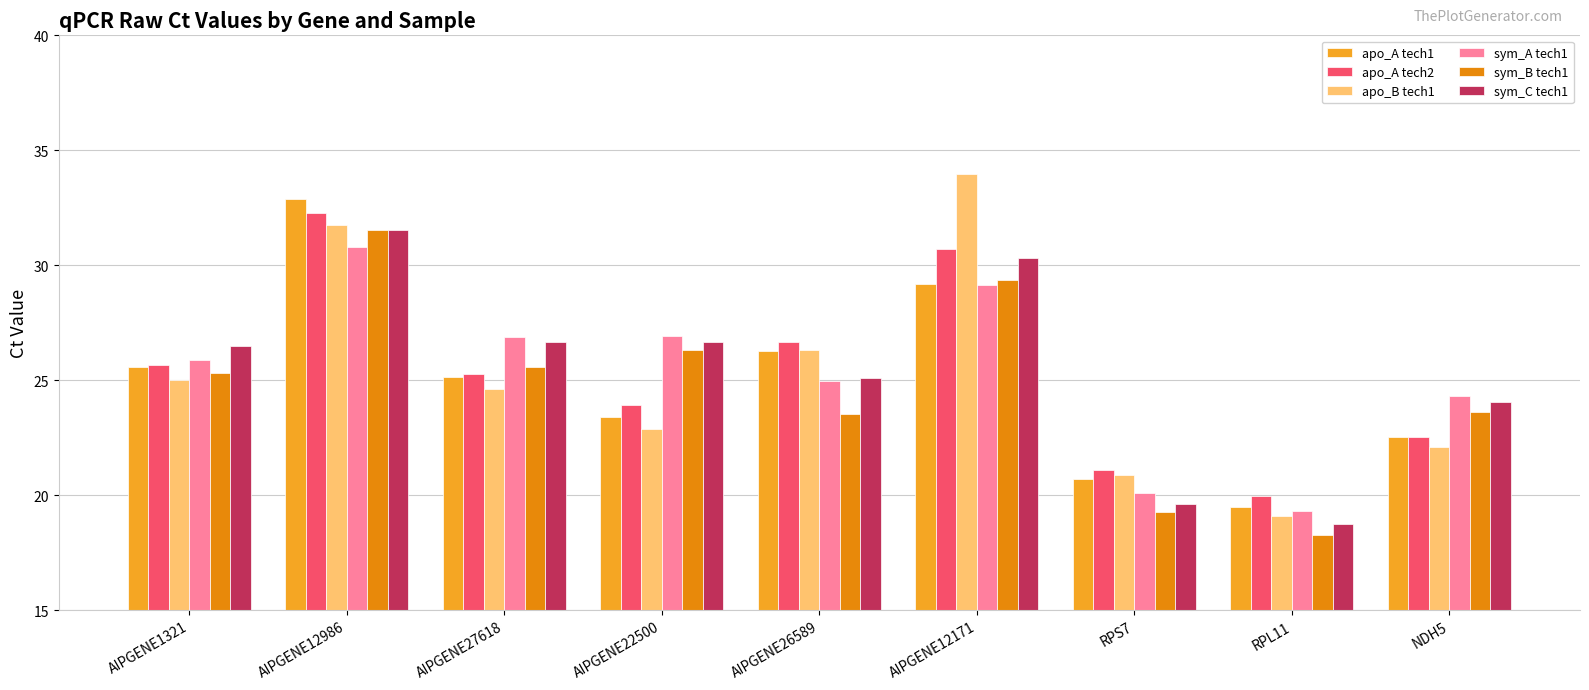

What is the label of the 1st bar from the left?

AIPGENE1321